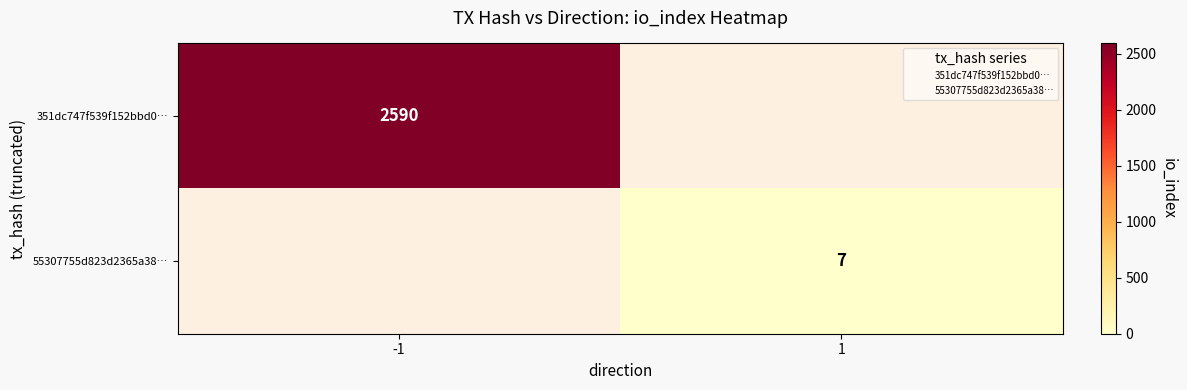

Which label corresponds to the largest value in the chart?

-1